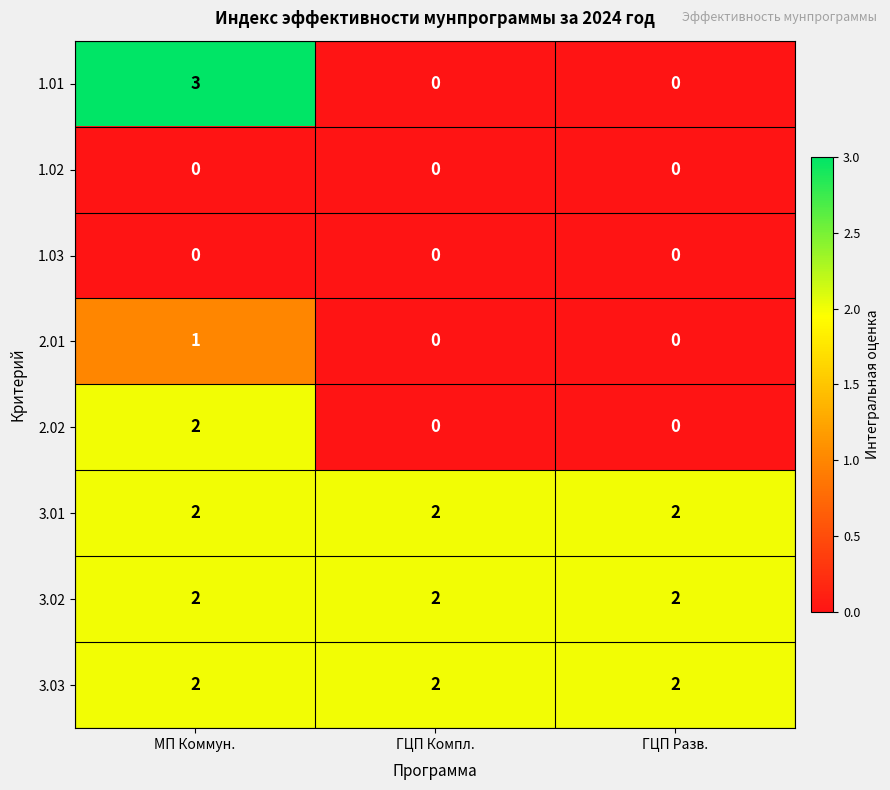

What is the maximum value shown in the chart?

3